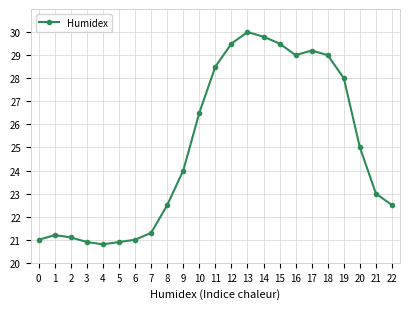

Reading left to right, transcribe all the data shown in this chart.

0=21.0	1=21.2	2=21.1	3=20.9	4=20.8	5=20.9	6=21.0	7=21.3	8=22.5	9=24.0	10=26.5	11=28.5	12=29.5	13=30.0	14=29.8	15=29.5	16=29.0	17=29.2	18=29.0	19=28.0	20=25.0	21=23.0	22=22.5